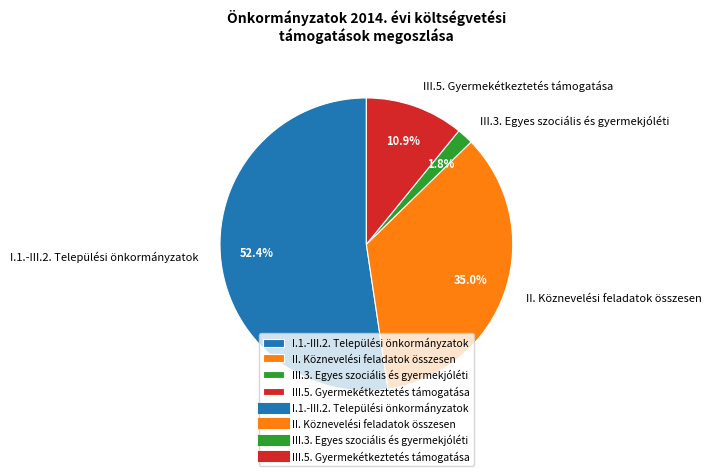

True or false: III.3. Egyes szociális és gyermekjóléti accounts for 15% of the total.

False